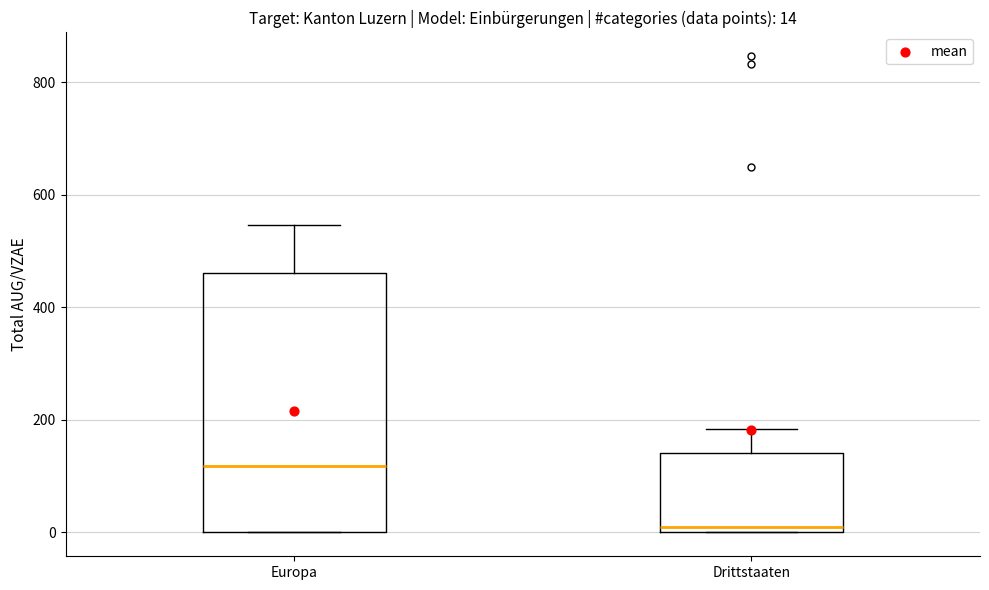

Comparing the boxes themselves (not the whiskers), which one is the tallest?

Europa